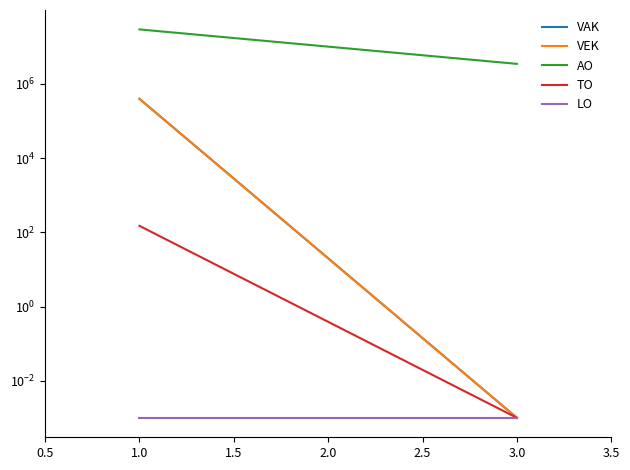

At how many categories does at least one series exceed 8169890?

1